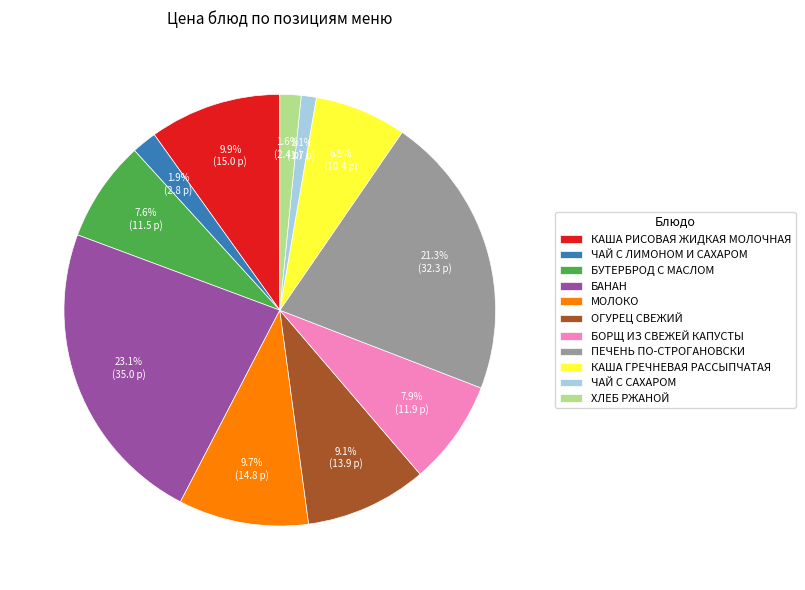

To the nearest percent, what portion does КАША РИСОВАЯ ЖИДКАЯ МОЛОЧНАЯ represent?

10%